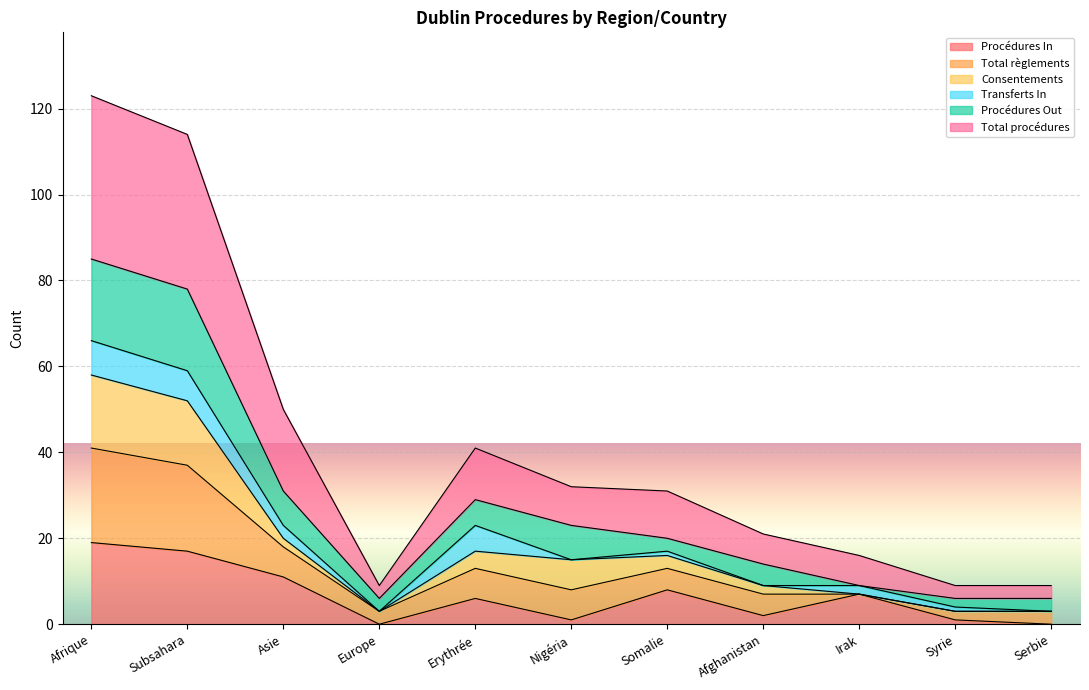

What is the sum of all Procédures In values?

72